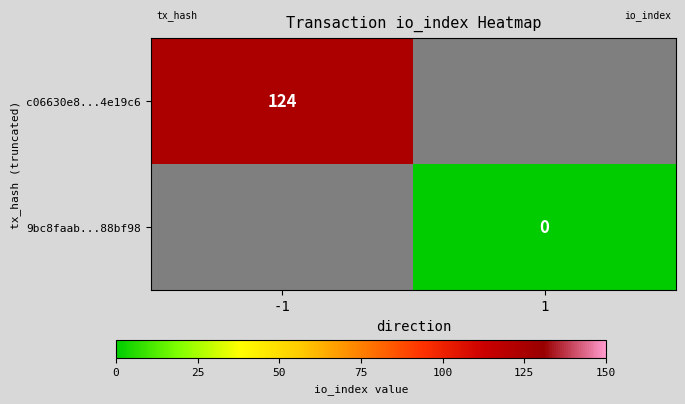

True or false: c06630e8...4e19c6 has a value of 61 at -1.

False